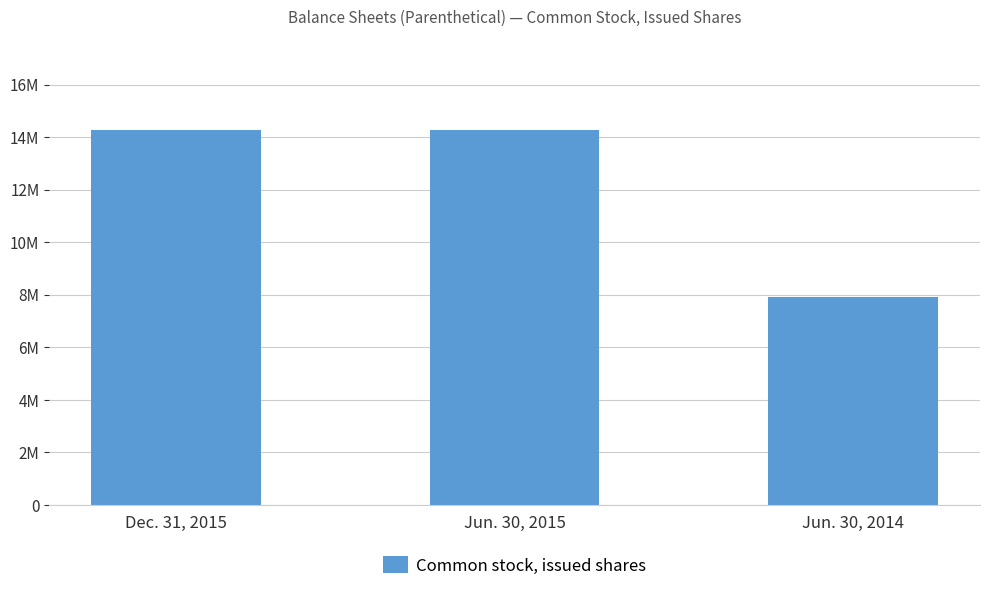

What position from the right is Dec. 31, 2015?

3